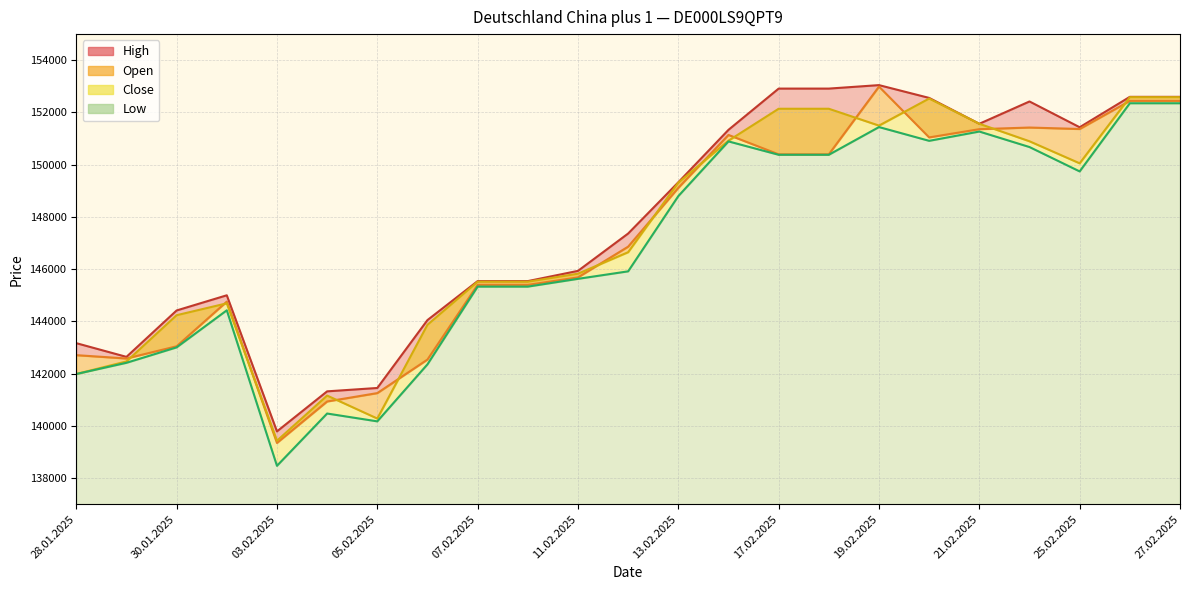

At which category is the sum across all series the highest?

26.02.2025